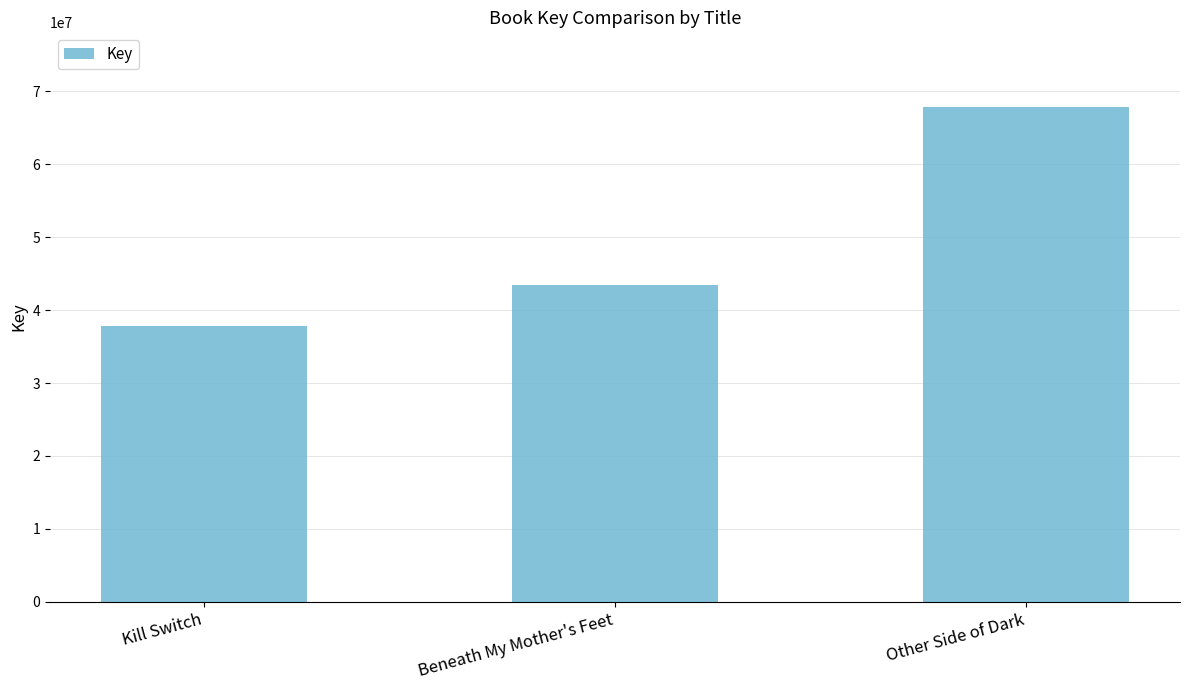

Where is the data nearest to the value 52846878?

Beneath My Mother's Feet